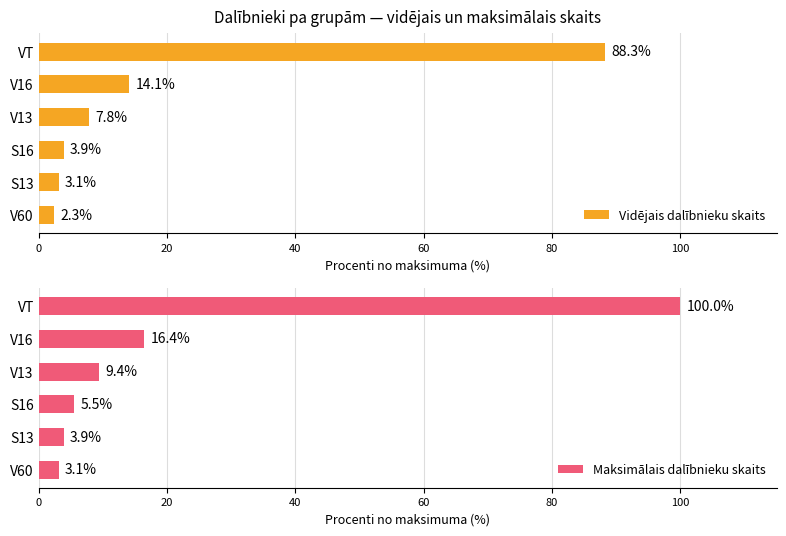

What is the sum of all Maksimālais dalībnieku skaits values?

138.3